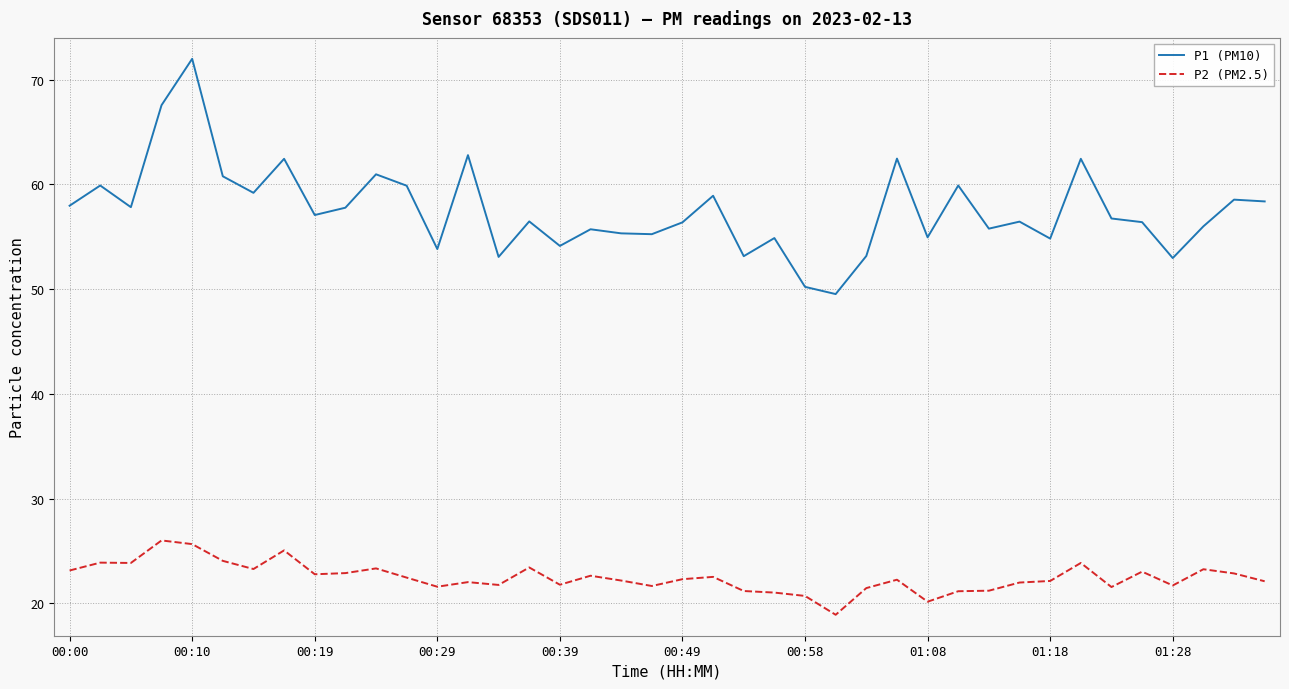

In P1 (PM10), how many points are lower than both neighbors (excluding endpoints)?

13